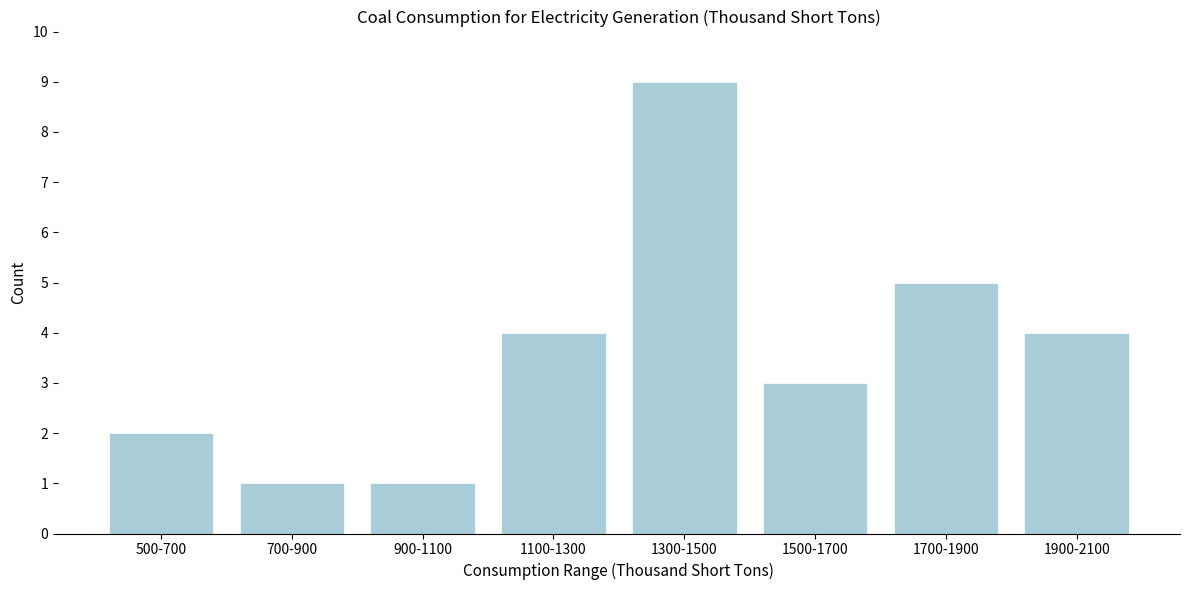

Reading left to right, extract all data points from this chart.

500-700=2	700-900=1	900-1100=1	1100-1300=4	1300-1500=9	1500-1700=3	1700-1900=5	1900-2100=4